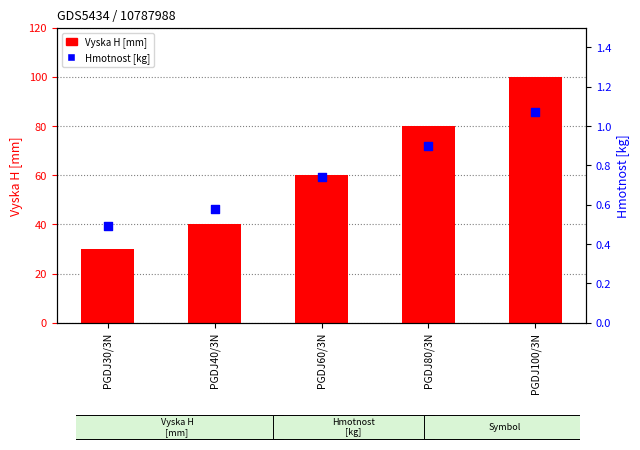

At which category is the sum across all series the highest?

PGDJ100/3N